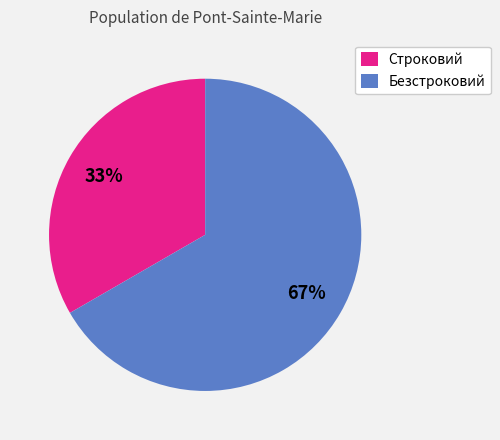

How many segments does this pie chart have?

2